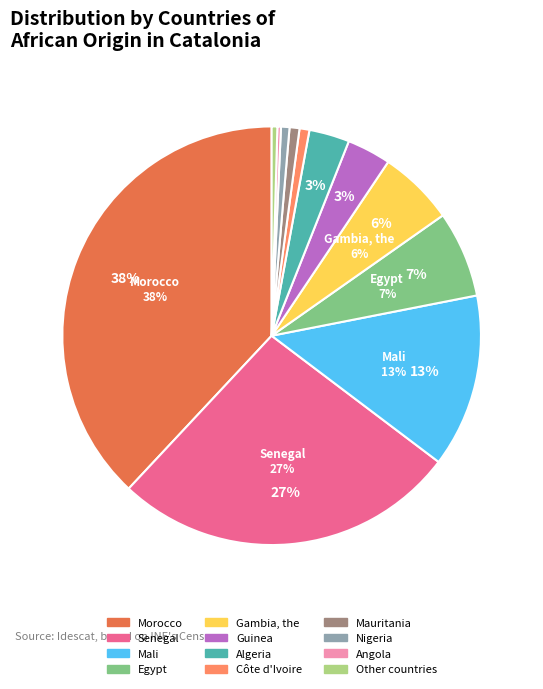

Does any single category account for the majority?

No